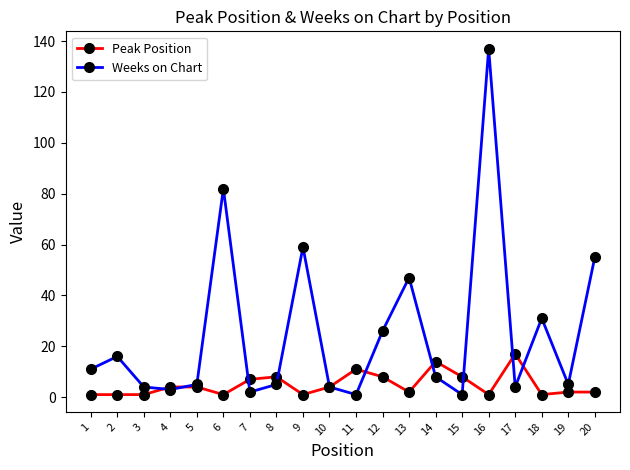

Where is the first local maximum for Weeks on Chart?

2